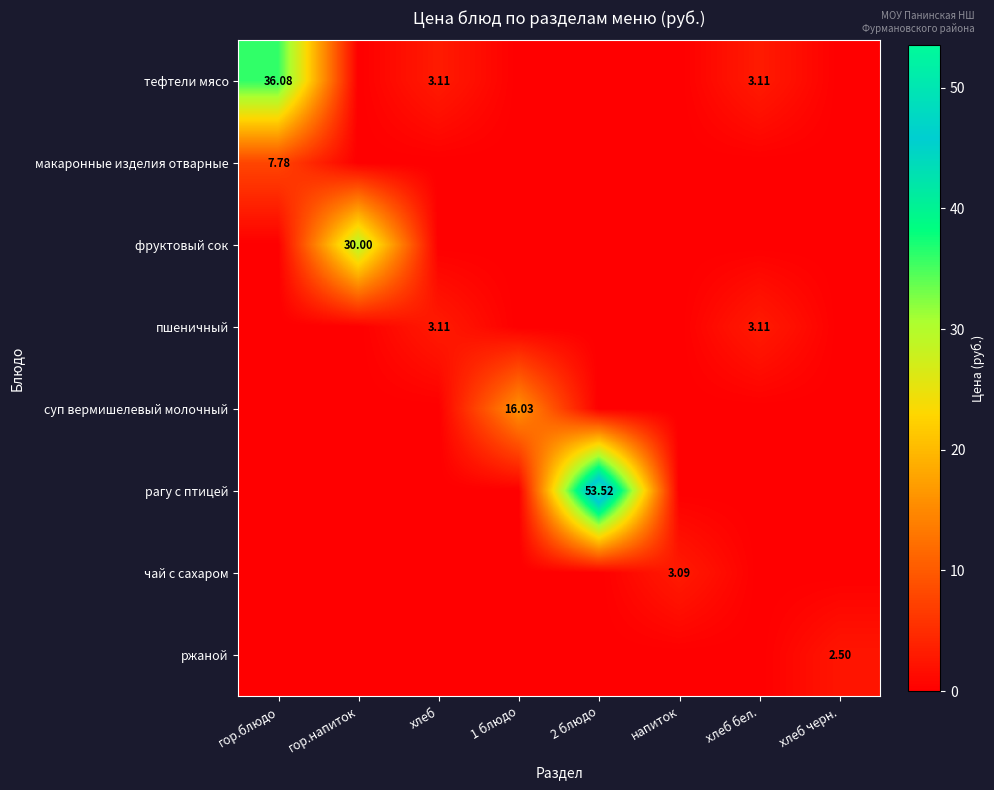

Is the value of макаронные изделия отварные at хлеб черн. greater than the value of суп вермишелевый молочный at хлеб черн.?

No